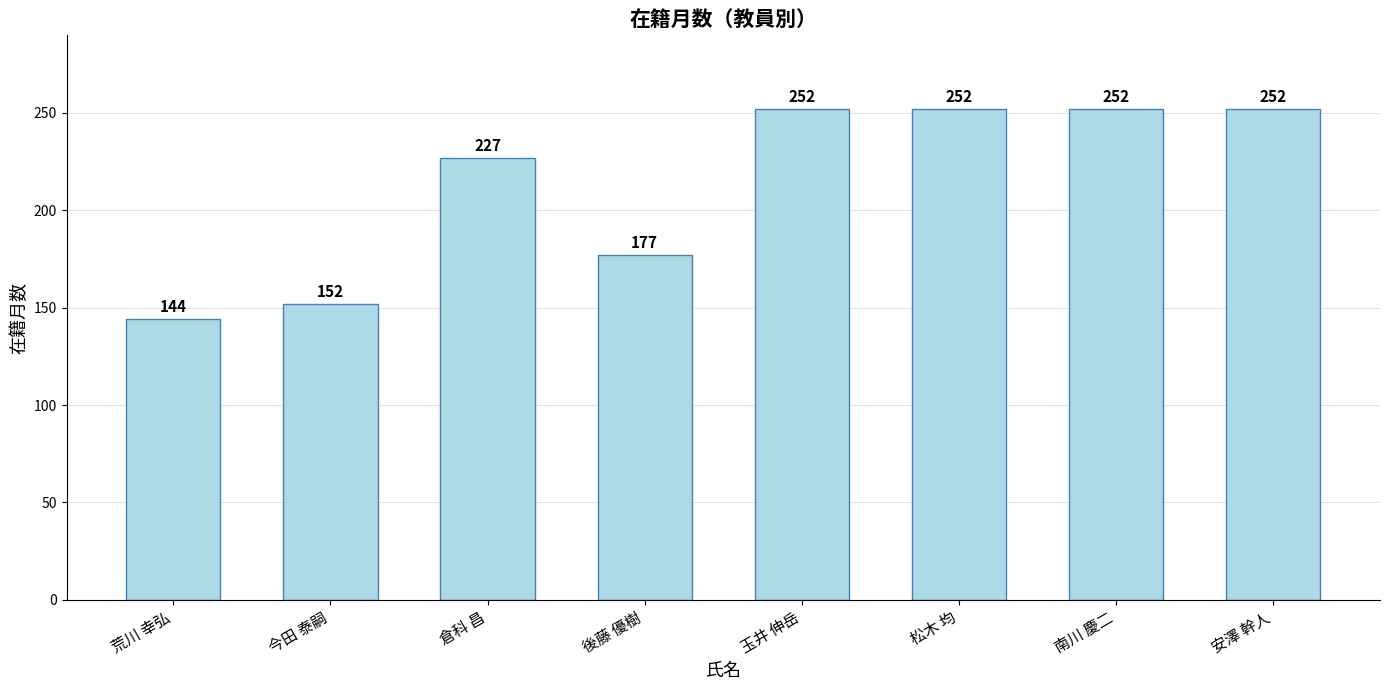

What is the smallest value displayed?

144